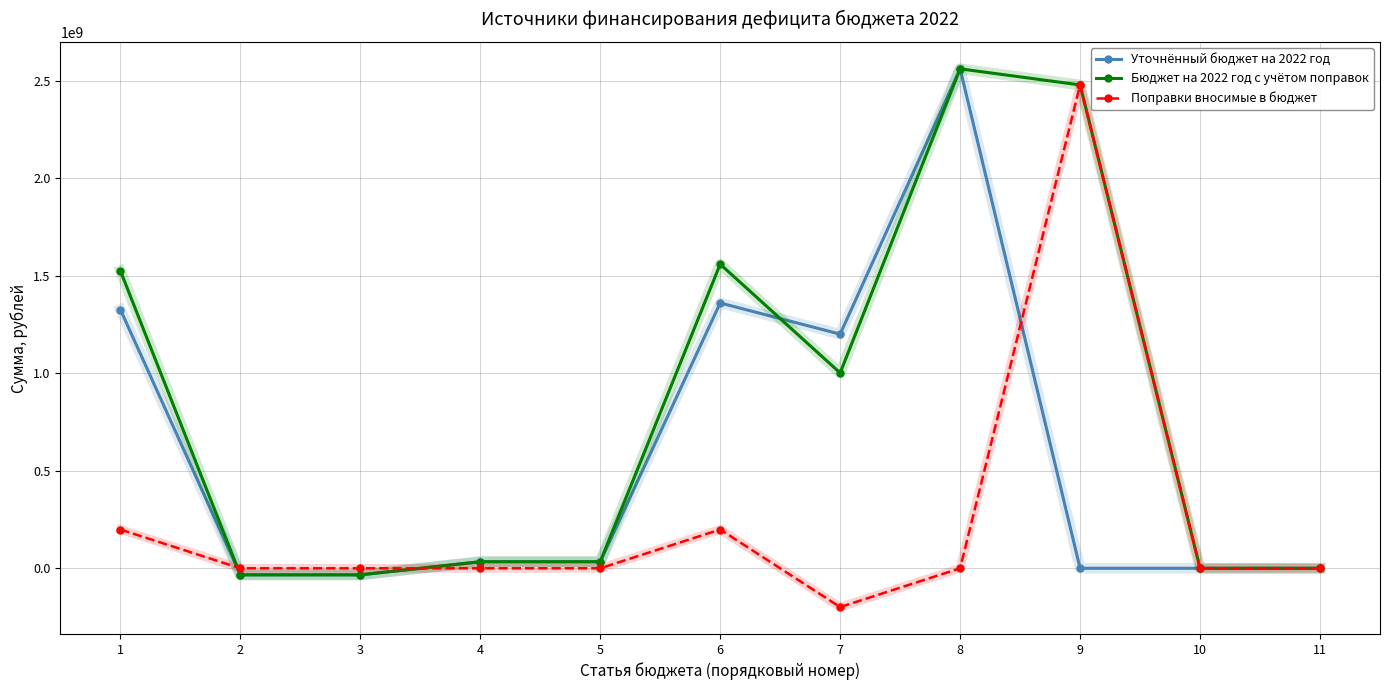

Which series changed the most between 6 and 9?

Поправки вносимые в бюджет